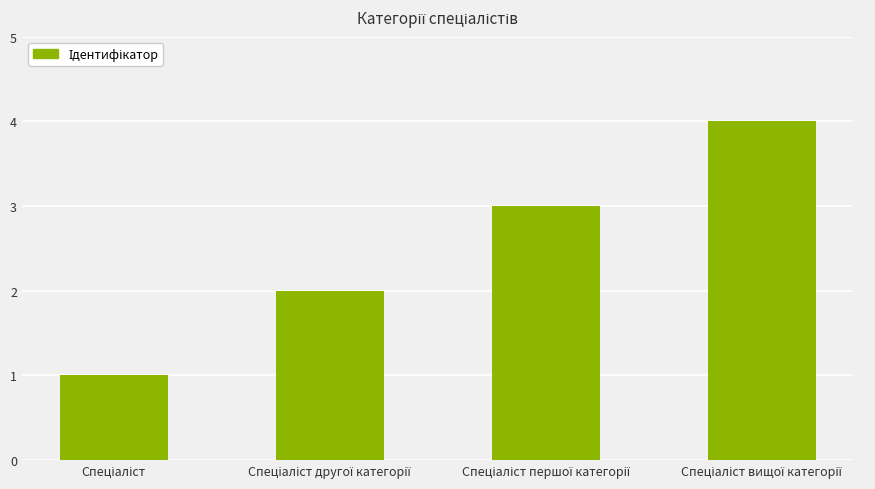

What is the difference between the maximum and minimum values?

3